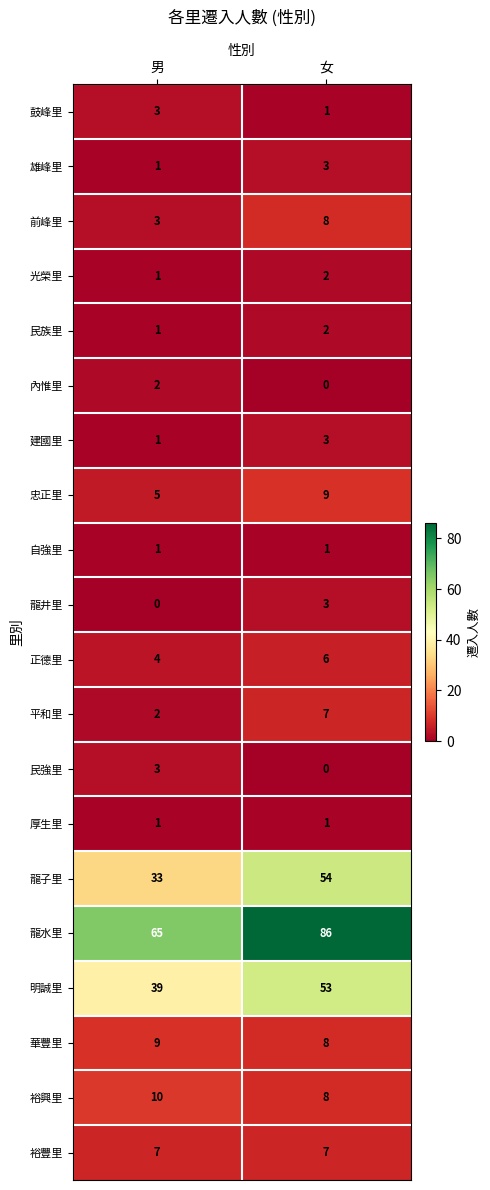

List the labels in order of 龍水里 value, largest first.

女, 男